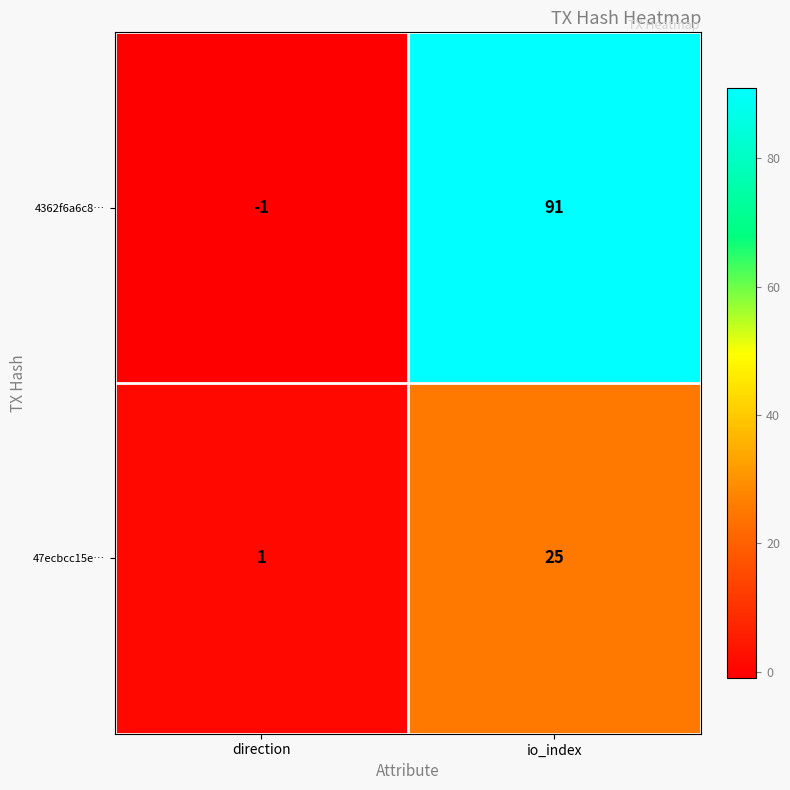

Is the value of 4362f6a6c8… at io_index greater than the value of 47ecbcc15e… at io_index?

Yes